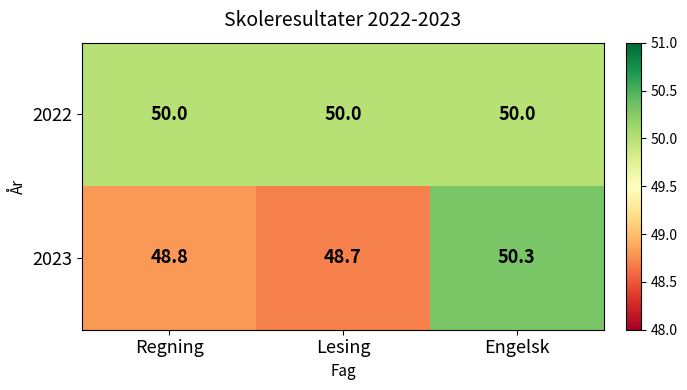

List the series in order of their overall mean, highest first.

2022, 2023